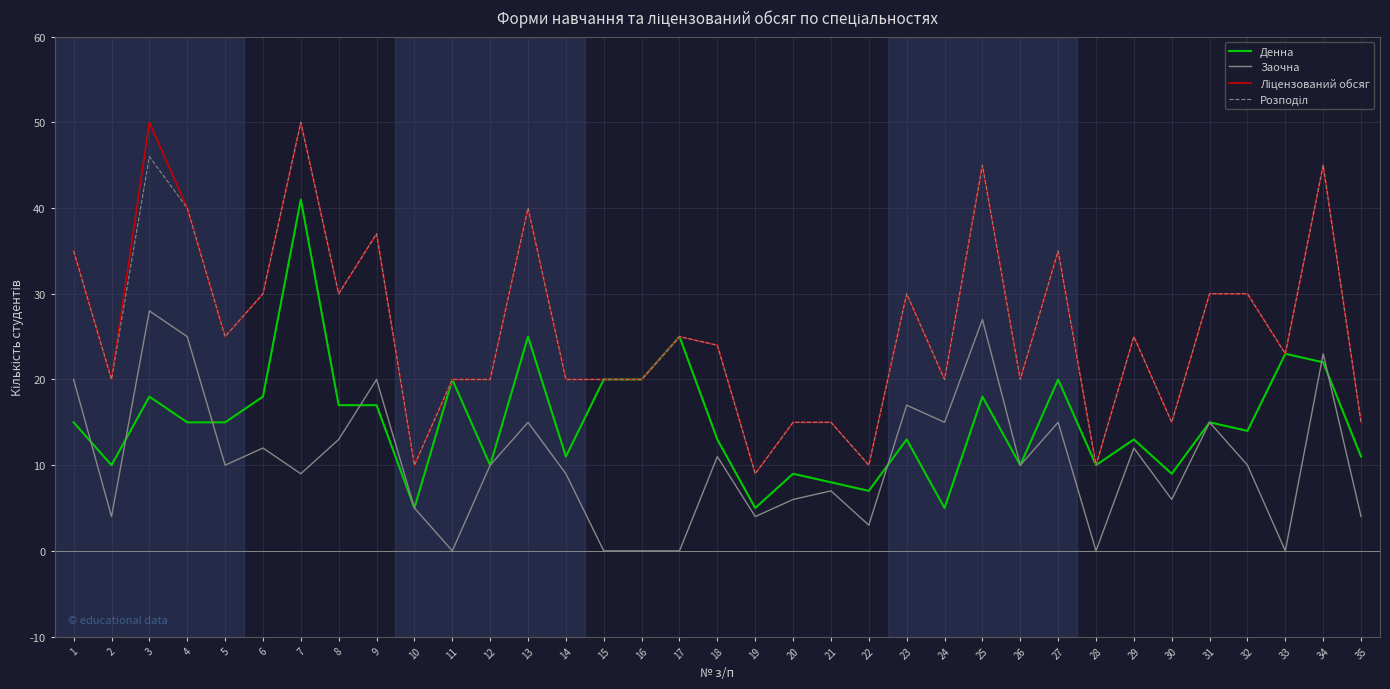

Which series changed the most between 2 and 15?

Денна